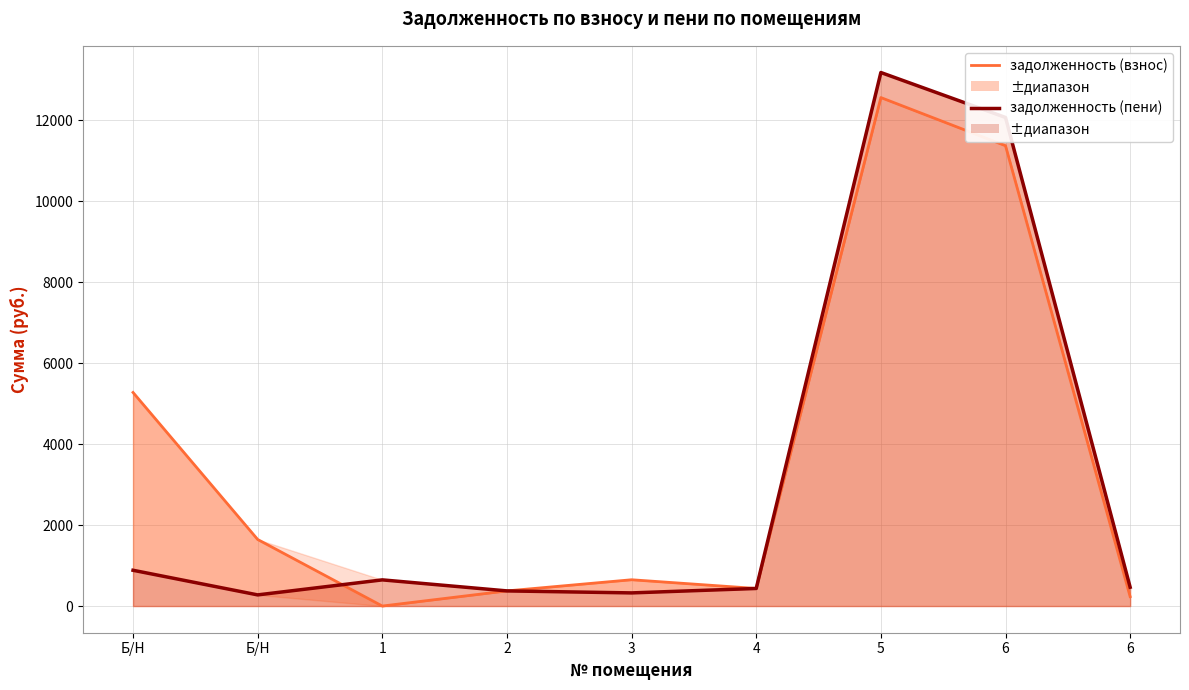

Reading right to left, transcribe all the data shown in this chart.

задолженность (взнос): 232.4	11370.5	12559.5	434.3	649.4	374.1	0.0	1644.2	5275.6
задолженность (пени): 464.9	12067.8	13178.3	434.3	324.7	374.1	646.5	275.4	883.7